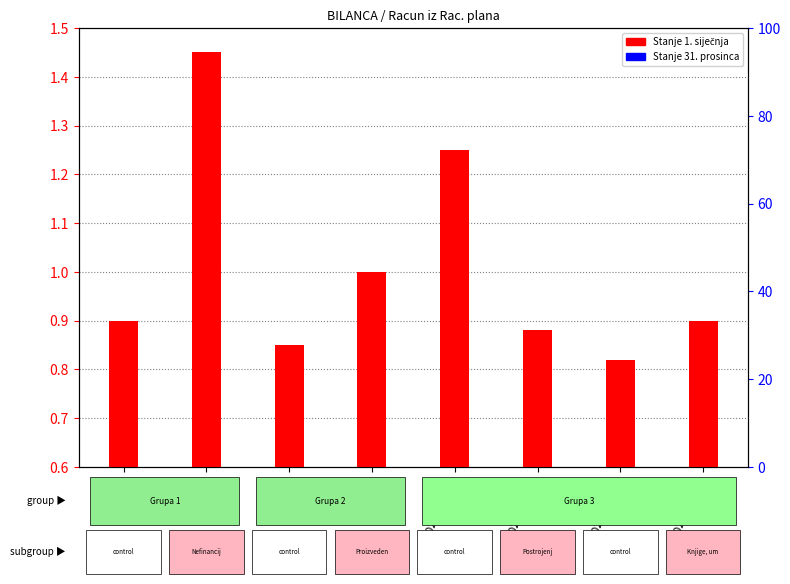

Reading left to right, transcribe all the data shown in this chart.

count: 0.9	1.4	0.8	1.0	1.2	0.9	0.8	0.9
percentile rank within the sample: 0.0	0.0	0.0	0.0	0.0	0.0	0.0	0.0